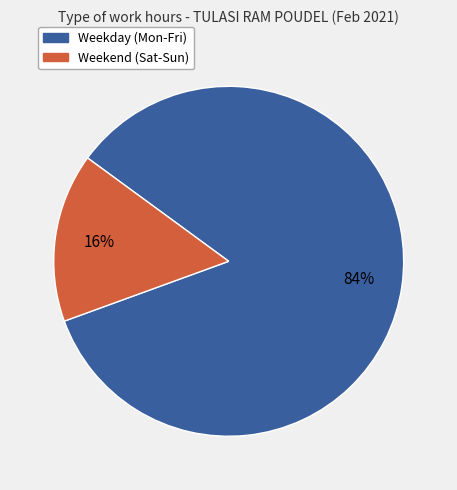

To the nearest percent, what is the average slice percentage?

50%